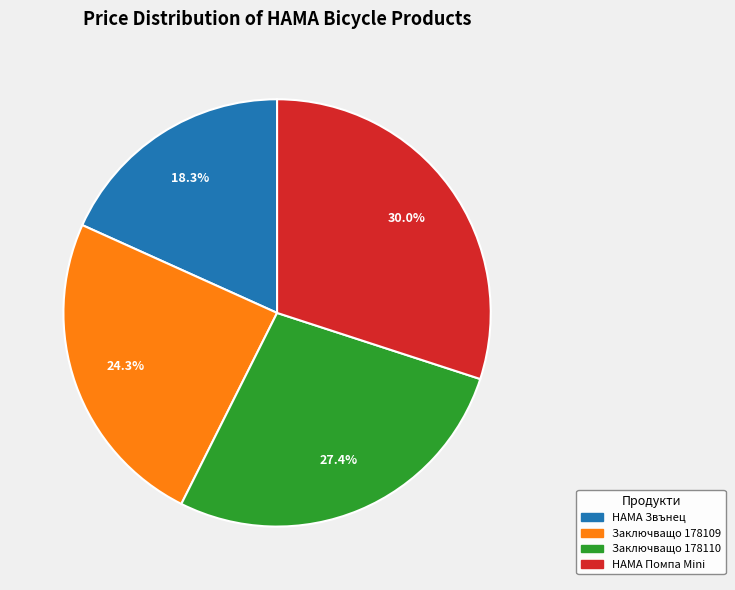

Is there a majority slice in this chart?

No